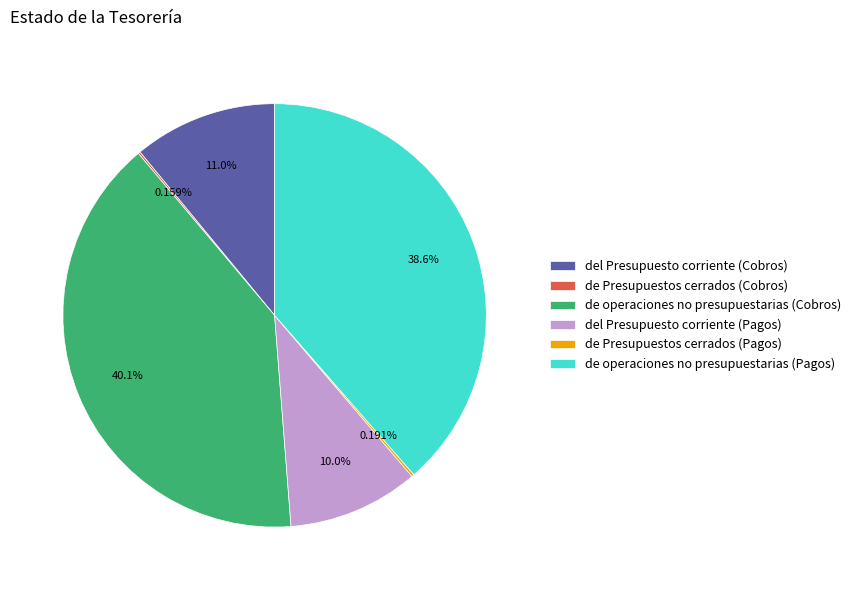

Between de operaciones no presupuestarias (Cobros) and de operaciones no presupuestarias (Pagos), which is larger?

de operaciones no presupuestarias (Cobros)